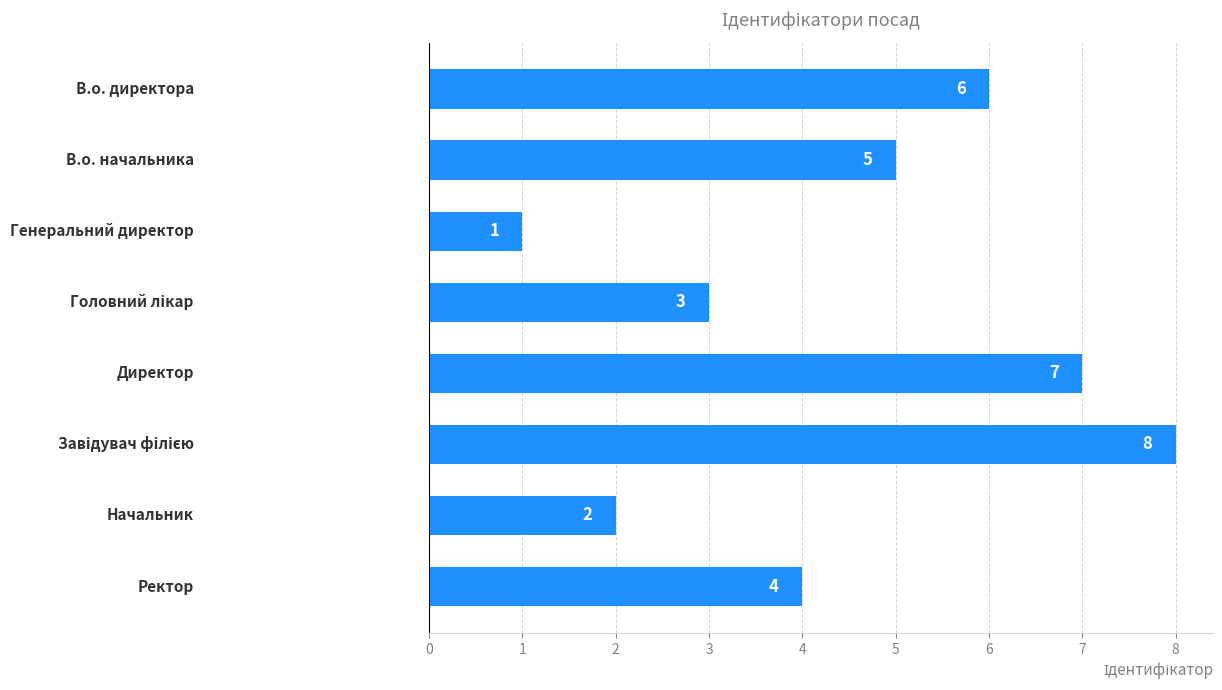

What is the value of the 1st bar from the top?

6